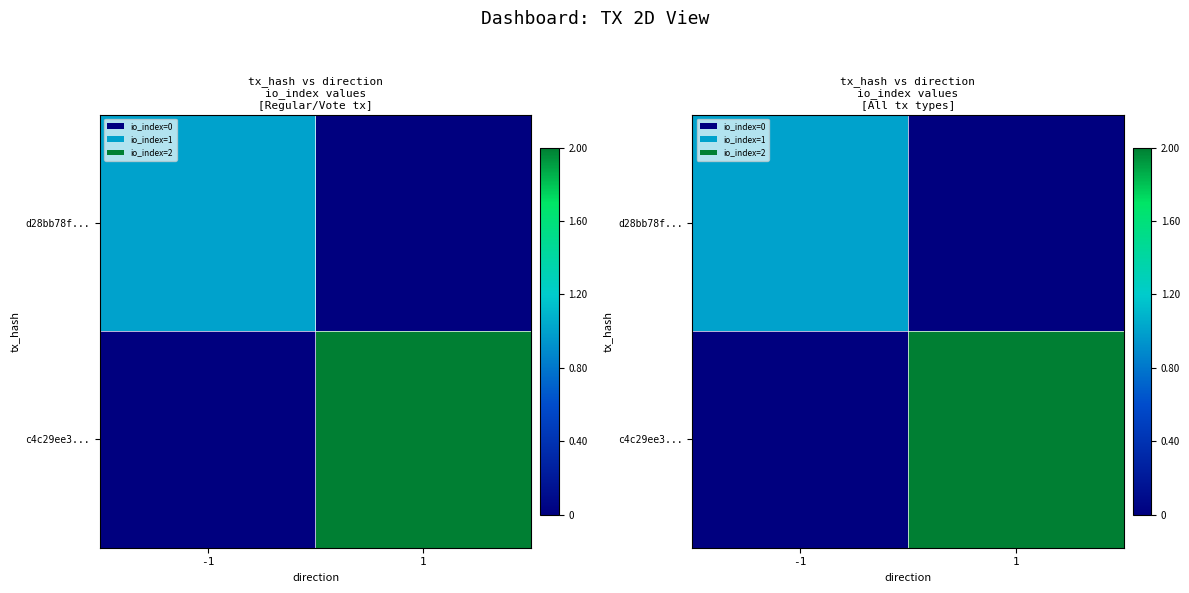

What is the difference between the maximum and minimum values in the d28bb78f... series?

1